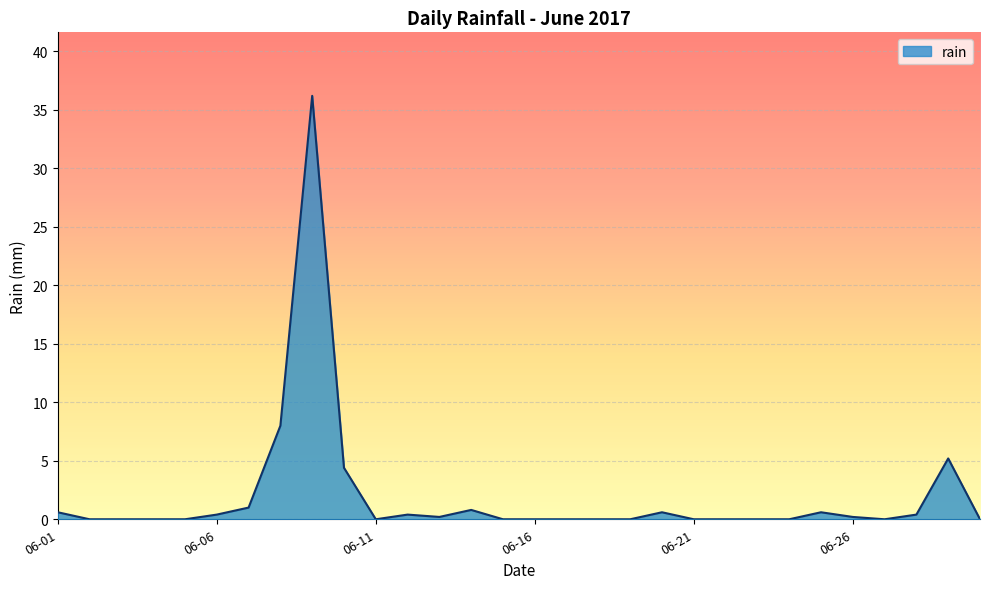

What is the maximum value shown in the chart?

36.2